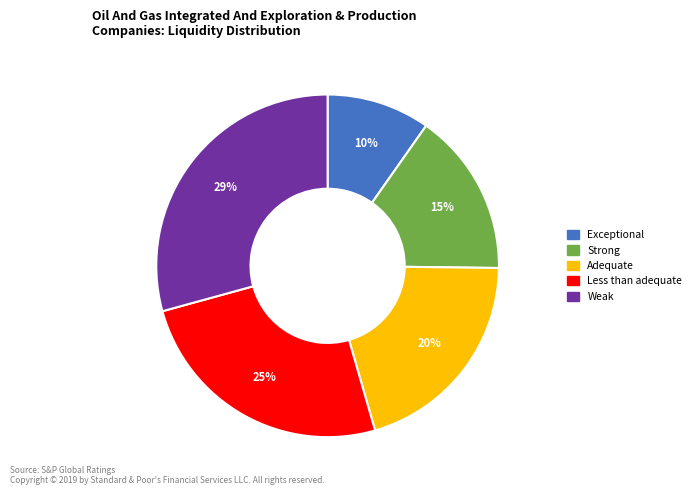

Does any single category account for the majority?

No